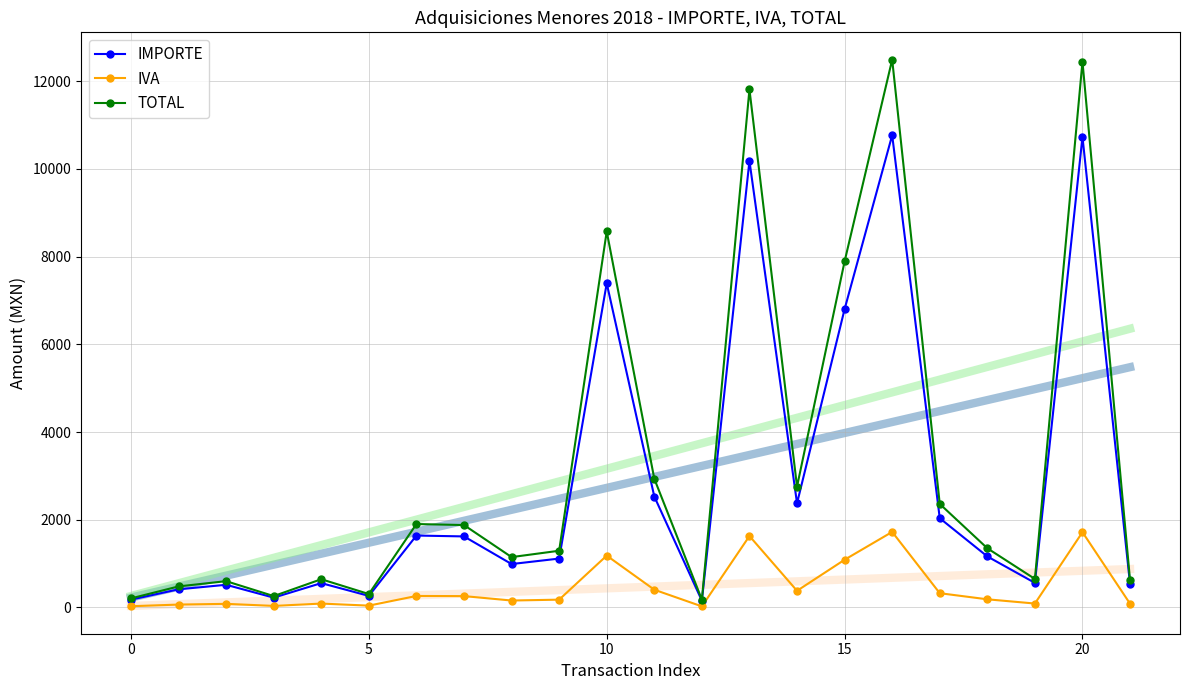

What is the sum of all IMPORTE values?

62743.1